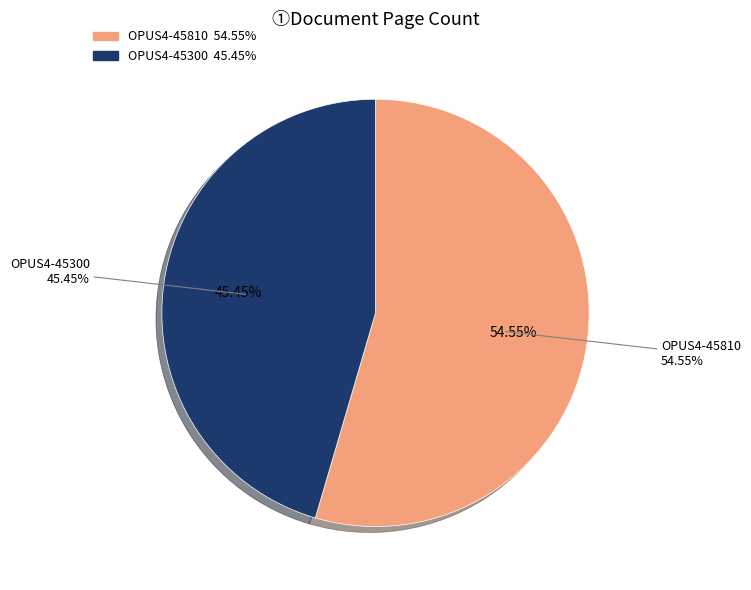

Combined, what portion of the pie is OPUS4-45300 and OPUS4-45810?

100.0%